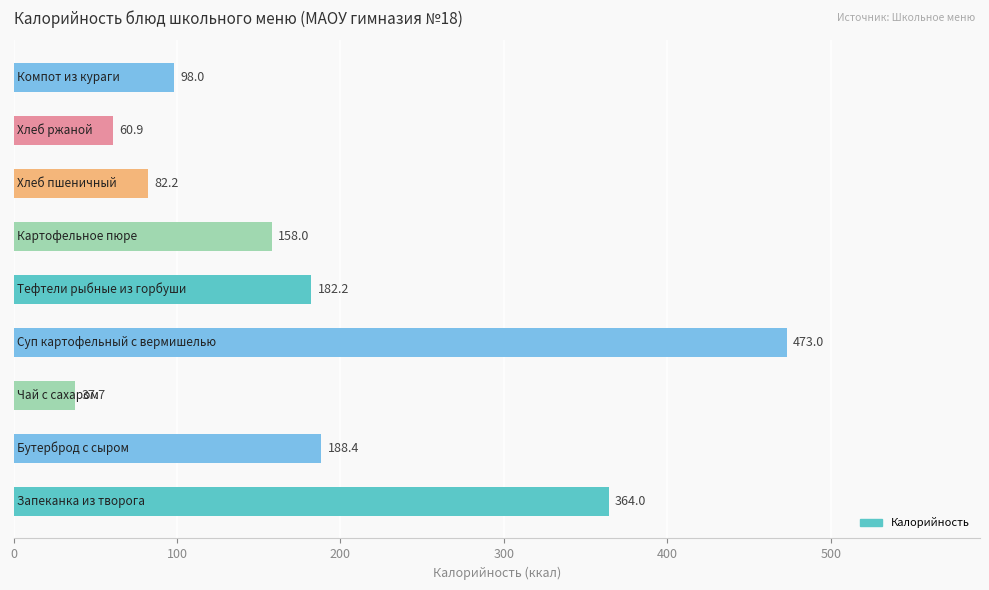

What is the difference between the maximum and second lowest values?

412.1